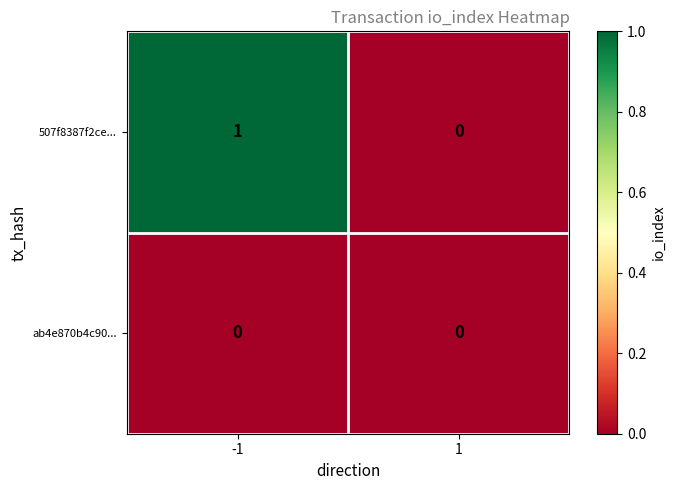

The value of 507f8387f2ce... at 1 is 0. True or false?

True